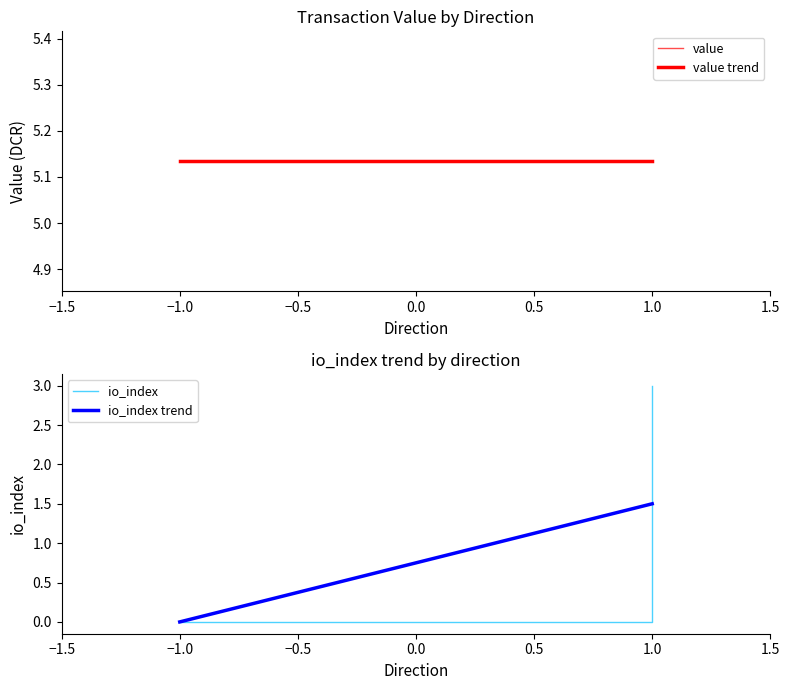

What is the average value of the value series?

5.1